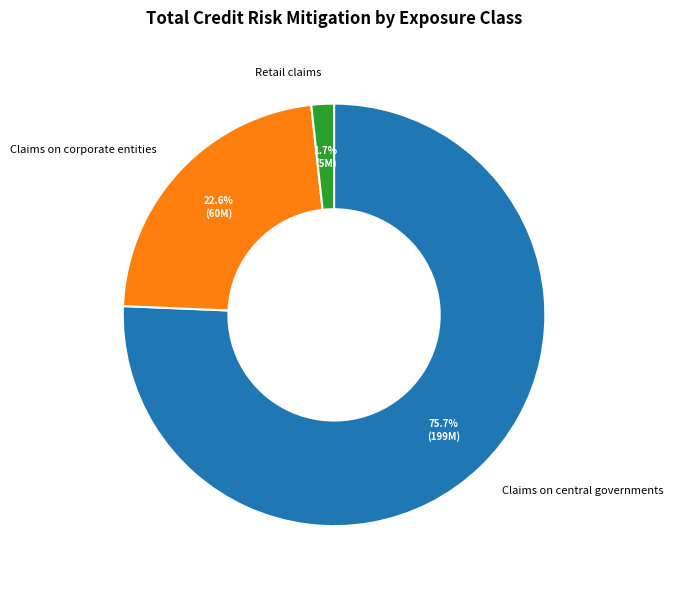

Does any single category account for the majority?

Yes